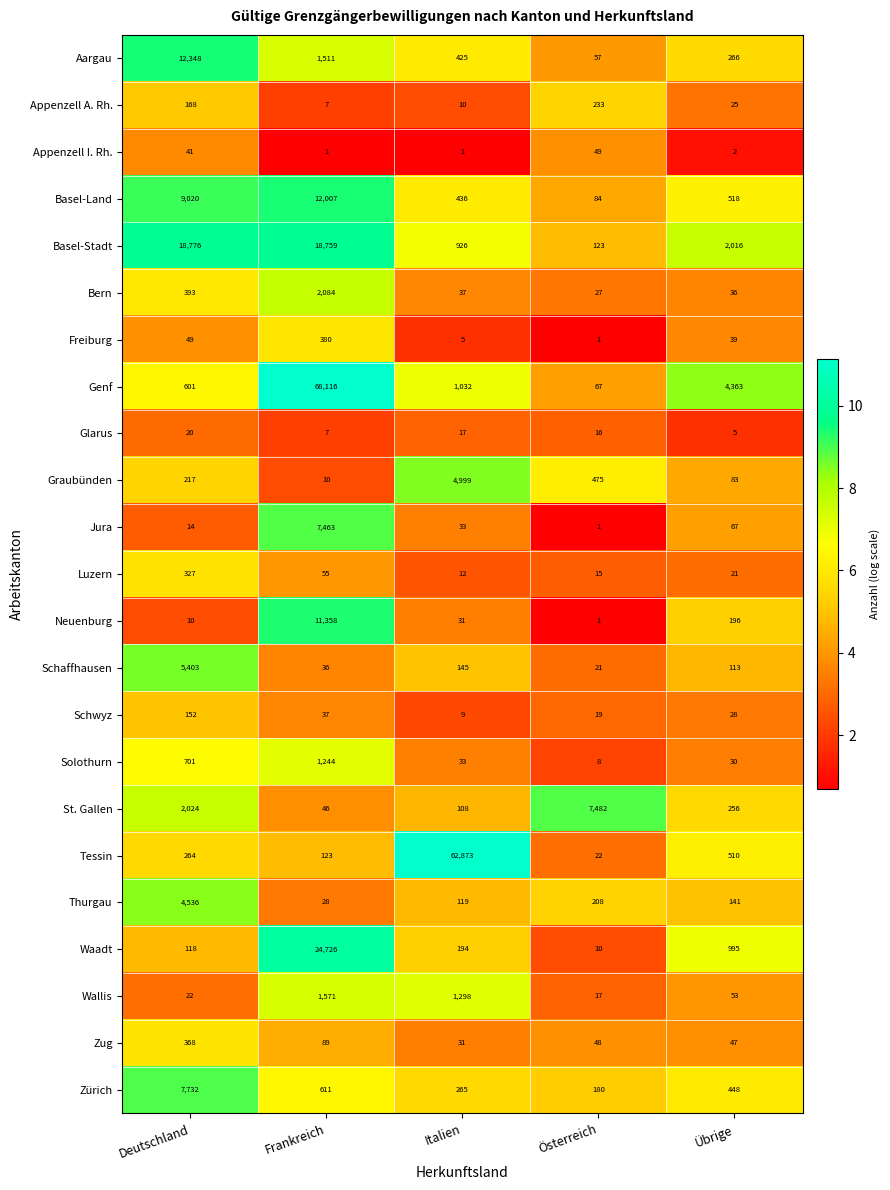

At Übrige, list the series in order from smallest to largest.

Appenzell I. Rh., Glarus, Luzern, Appenzell A. Rh., Schwyz, Solothurn, Bern, Freiburg, Zug, Wallis, Jura, Graubünden, Schaffhausen, Thurgau, Neuenburg, St. Gallen, Aargau, Zürich, Tessin, Basel-Land, Waadt, Basel-Stadt, Genf